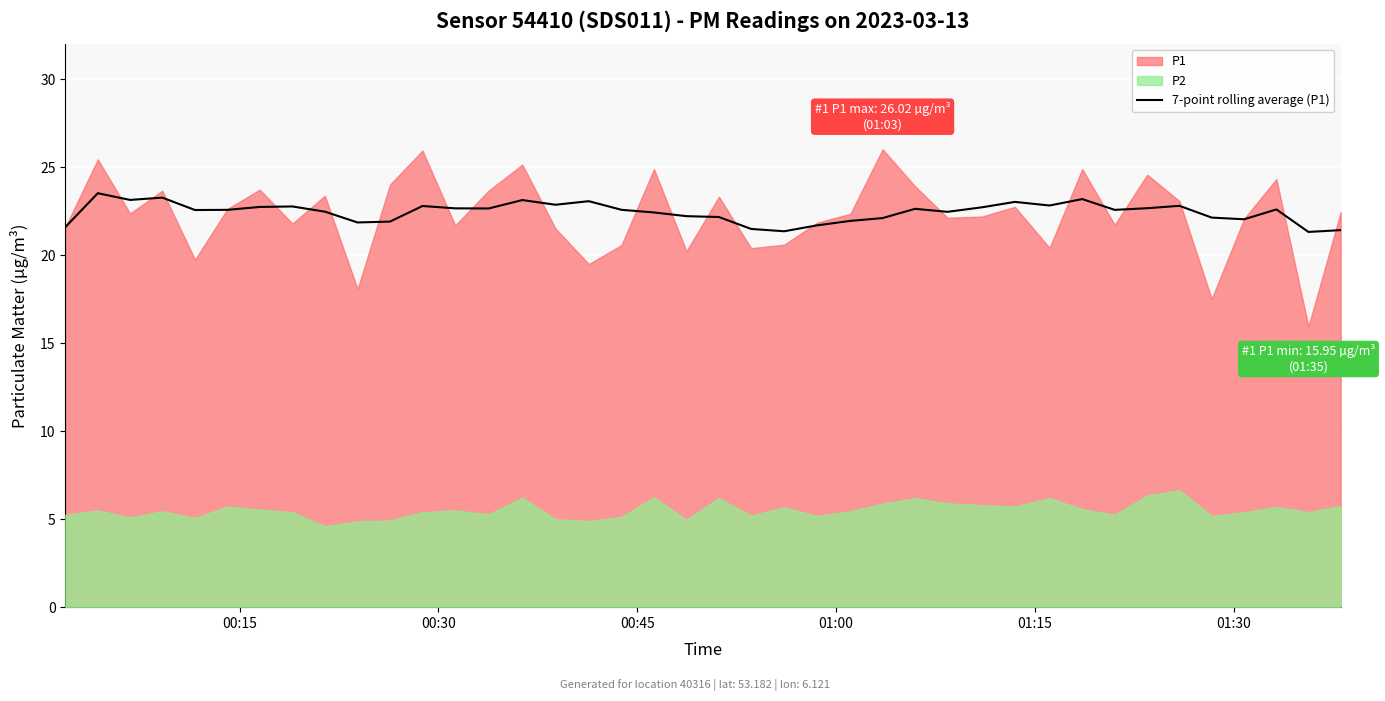

What is the highest value of the 7-point rolling average (P1) series?

23.5